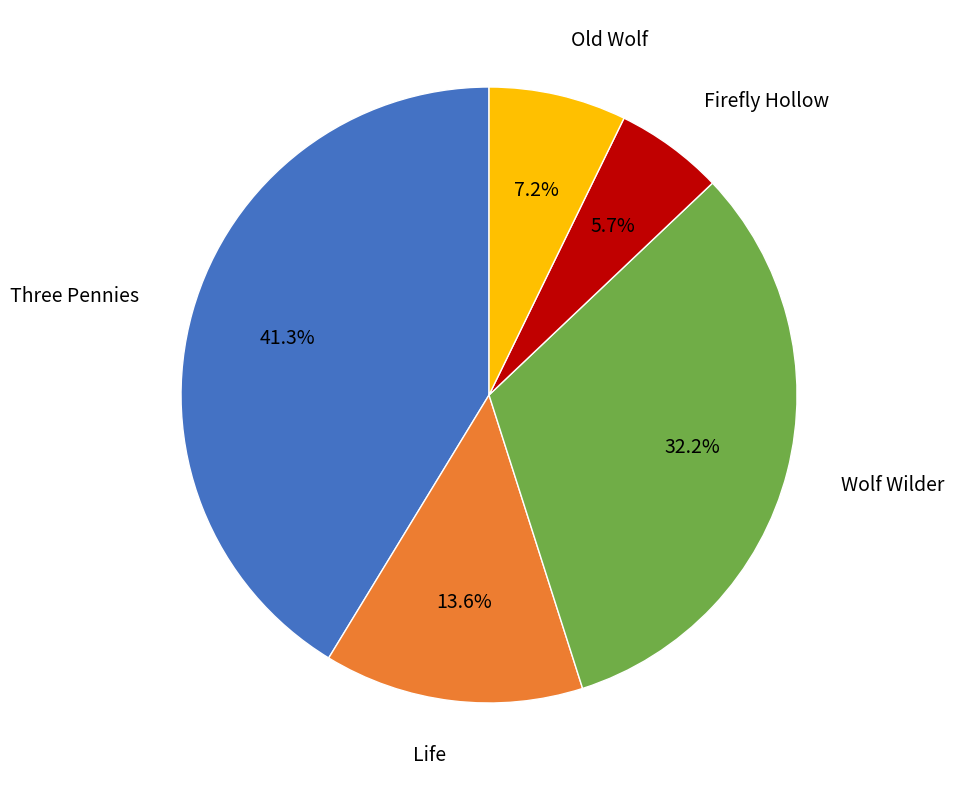

Is it true that Firefly Hollow is 6% of the pie?

True